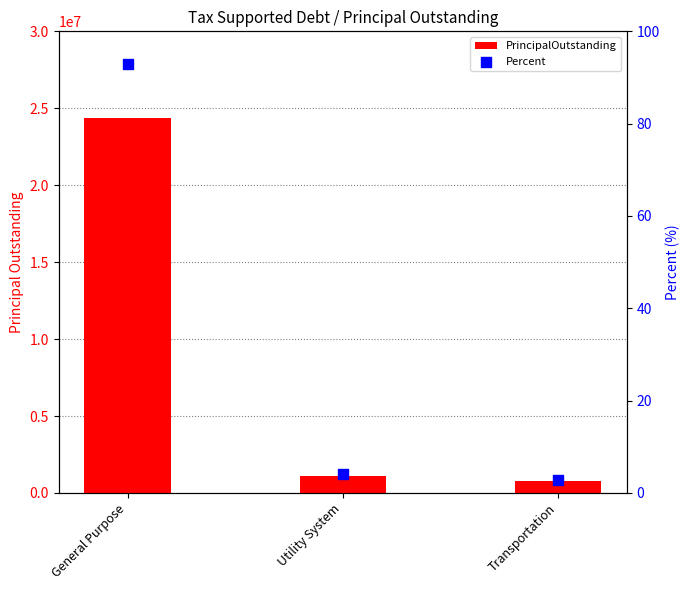

Which series has the largest total across all categories?

PrincipalOutstanding